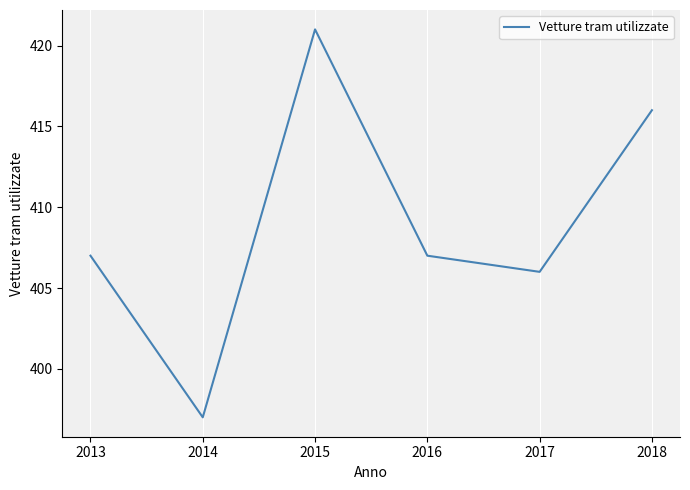

What is the change in value from 2014 to 2017?

+9